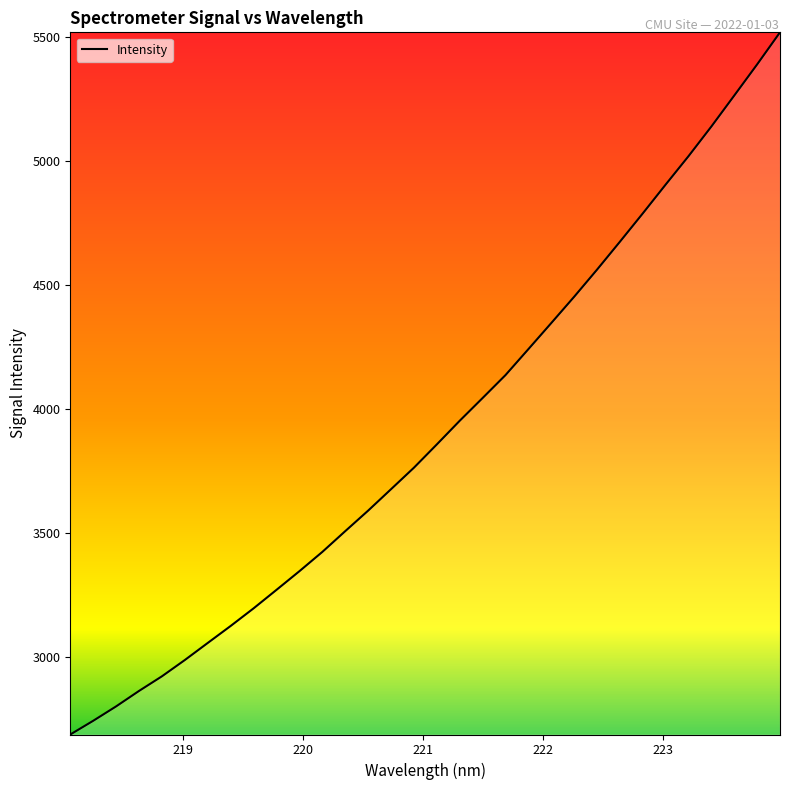

What is the greatest value displayed?

5520.4